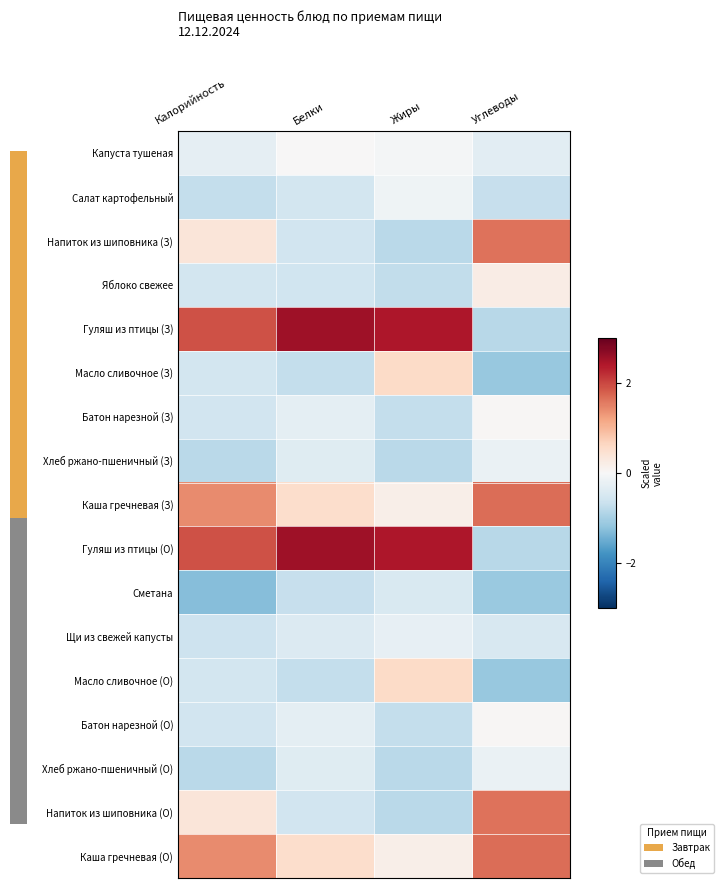

Rank the categories by Напиток из шиповника (О) value from lowest to highest.

Жиры, Белки, Калорийность, Углеводы